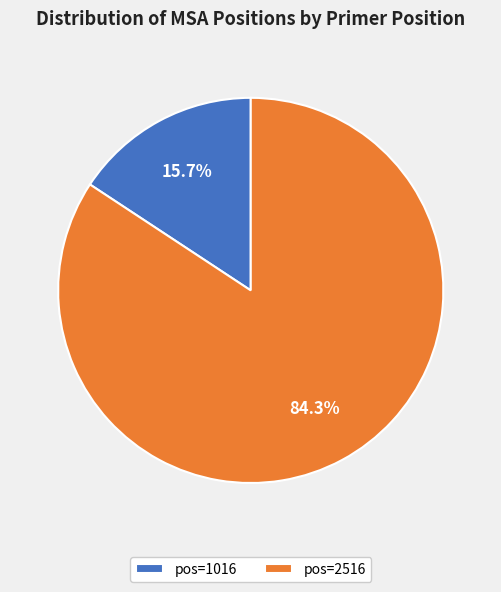

How many slices are in this pie chart?

2